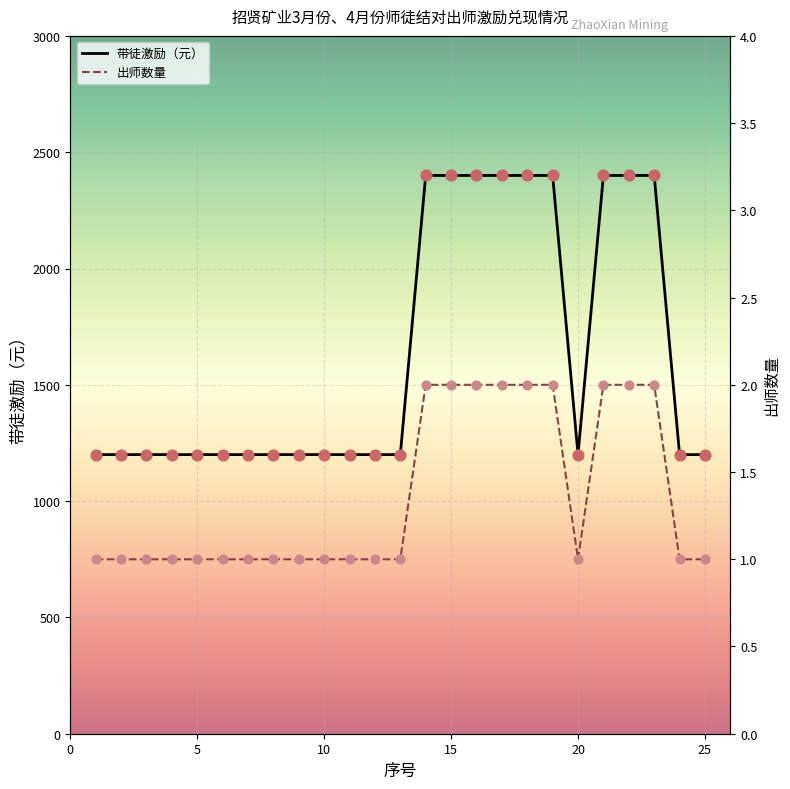

What are all the series names shown in the legend?

带徒激励（元）, 出师数量